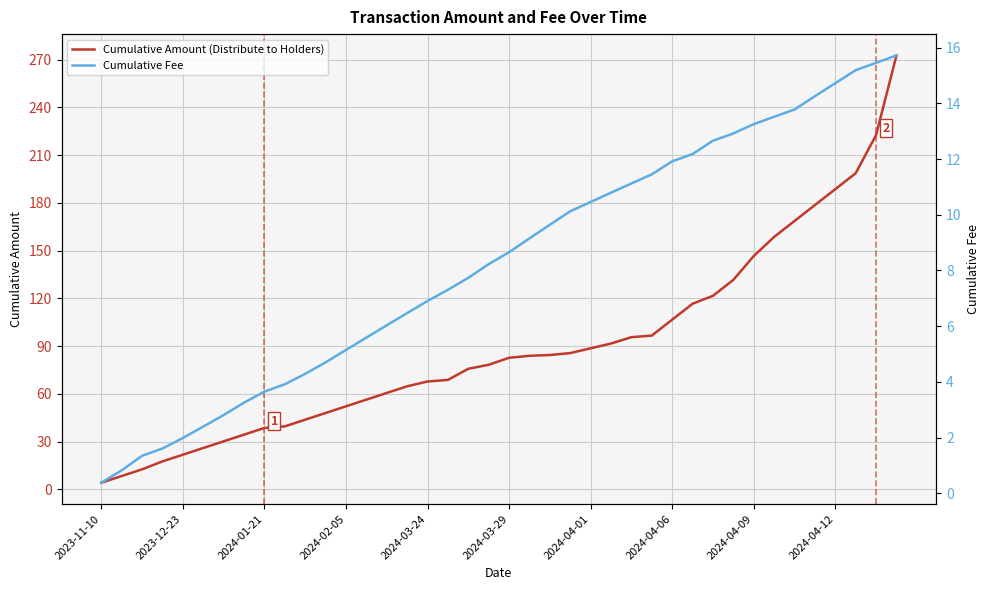

Which series has the widest spread of values?

Cumulative Amount (Distribute to Holders)